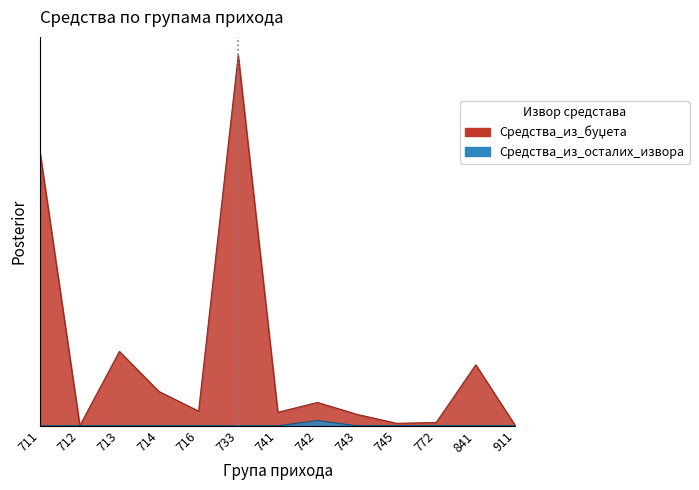

List the series in order of their overall mean, lowest first.

Средства_из_осталих_извора, Средства_из_буџета